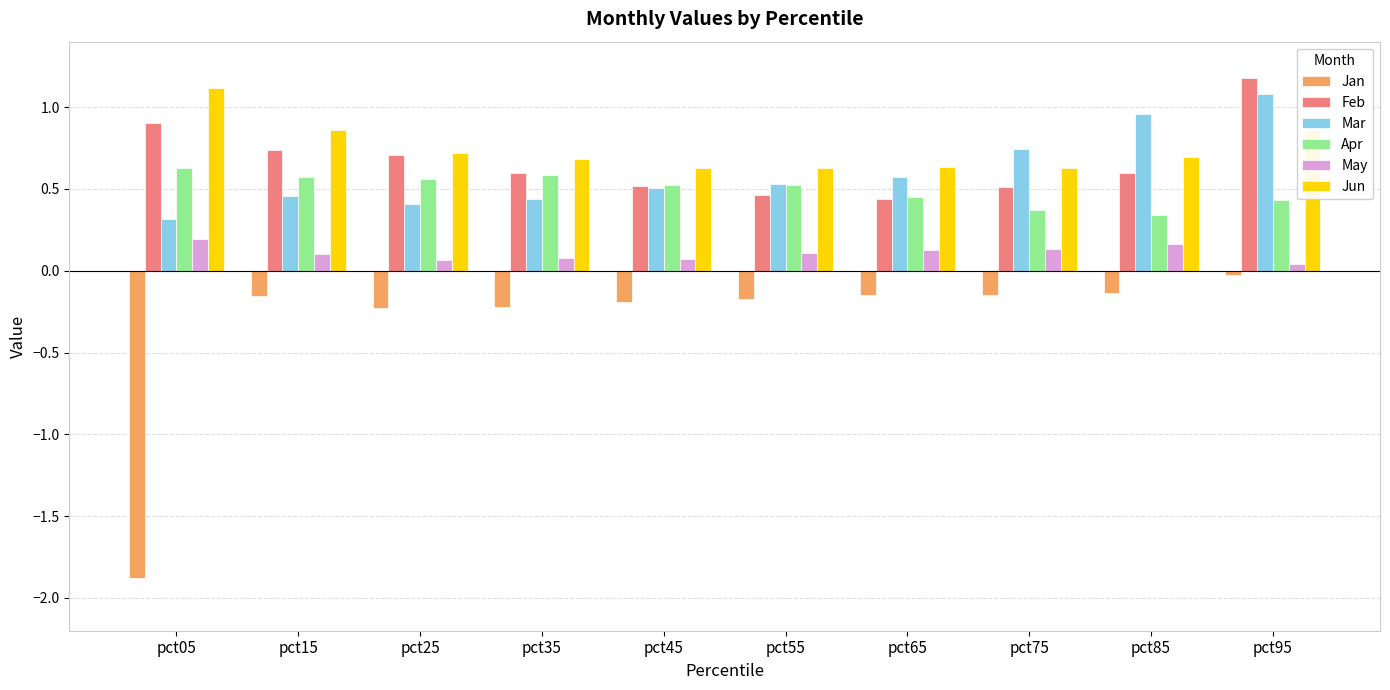

The value of Feb at pct25 is 0.7. True or false?

True